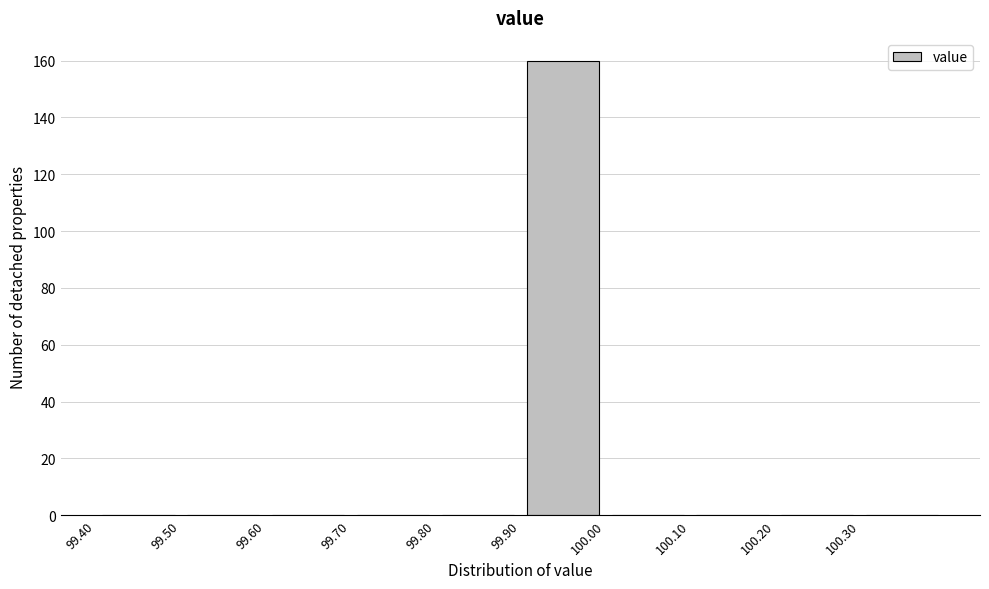

Reading left to right, transcribe this chart: for each bar, give the range it covers on the x-axis and its height. The values are not printed on the chart, so give them approximately, as read against the axis.

99.4 to 99.5: 0
99.5 to 99.6: 0
99.6 to 99.7: 0
99.7 to 99.8: 0
99.8 to 99.9: 0
99.9 to 100.0: 160
100.0 to 100.1: 0
100.1 to 100.2: 0
100.2 to 100.3: 0
100.3 to 100.4: 0